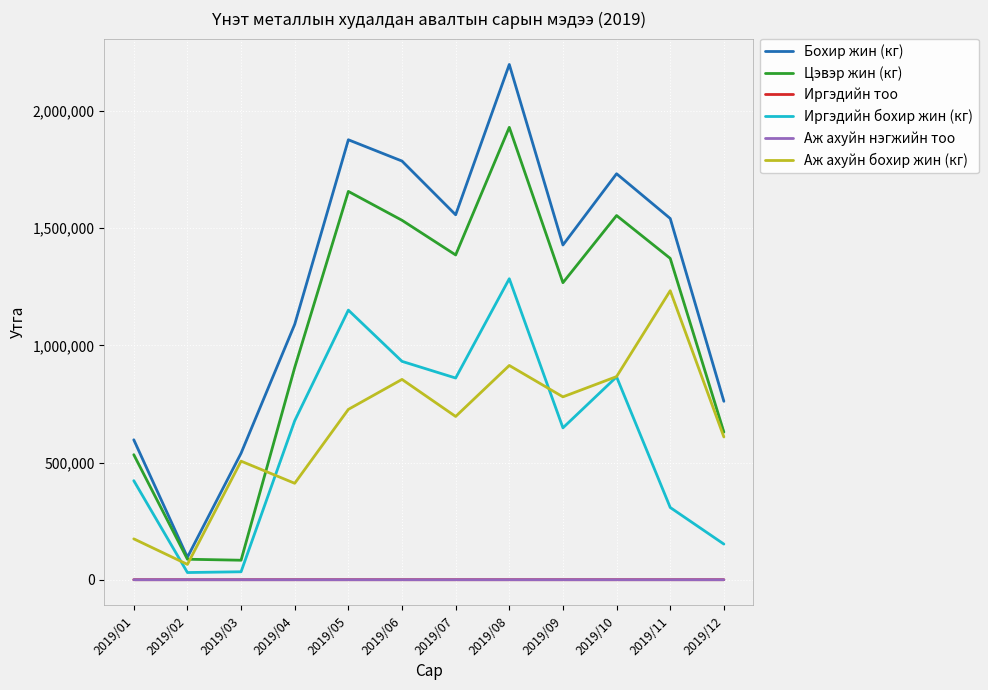

What is the approximate value of Аж ахуйн бохир жин (кг) at 2019/03?

505894.5